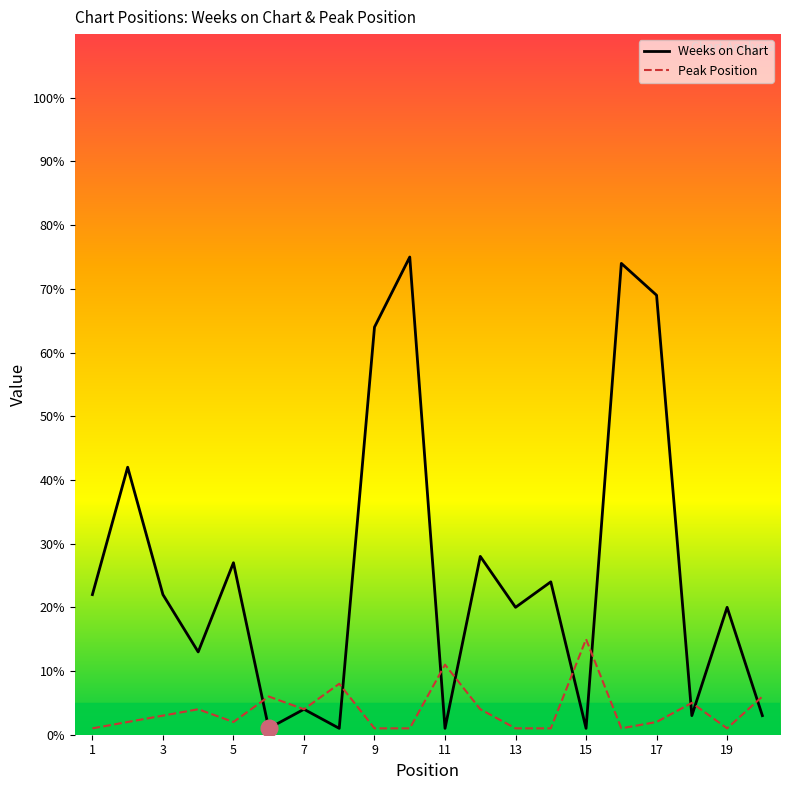

List the series in order of their peak value, lowest first.

Peak Position, Weeks on Chart